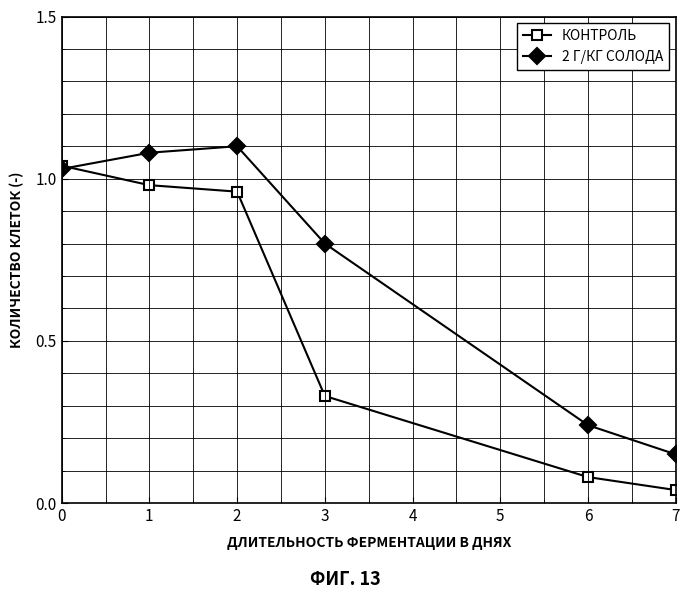

The value of 2 Г/КГ СОЛОДА at 7 is 0.2. True or false?

False